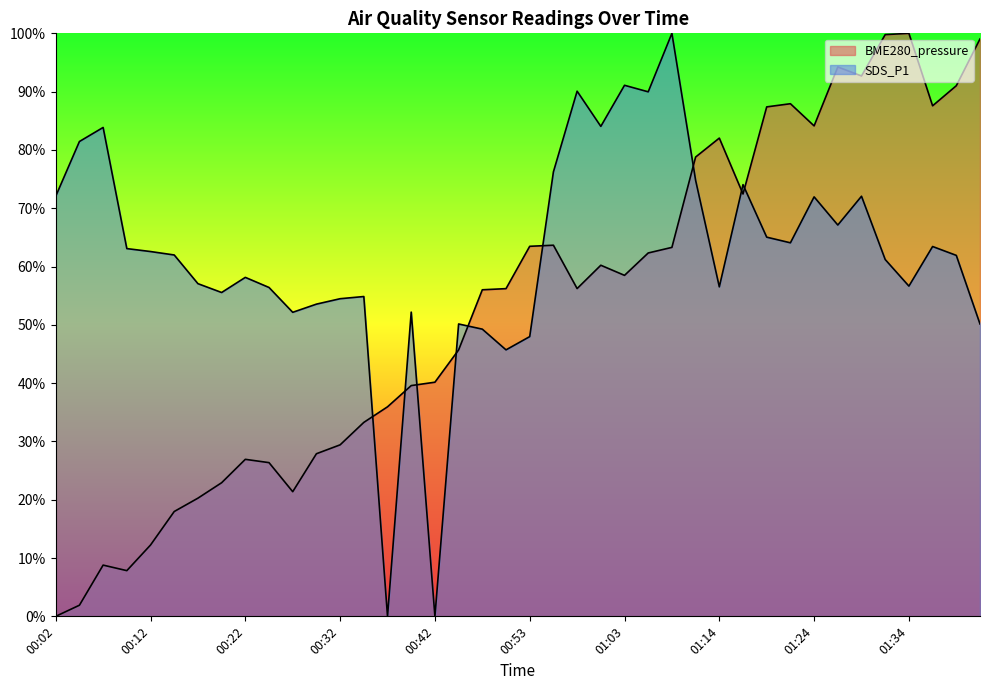

At which label does BME280_pressure first exceed 56?

00:48